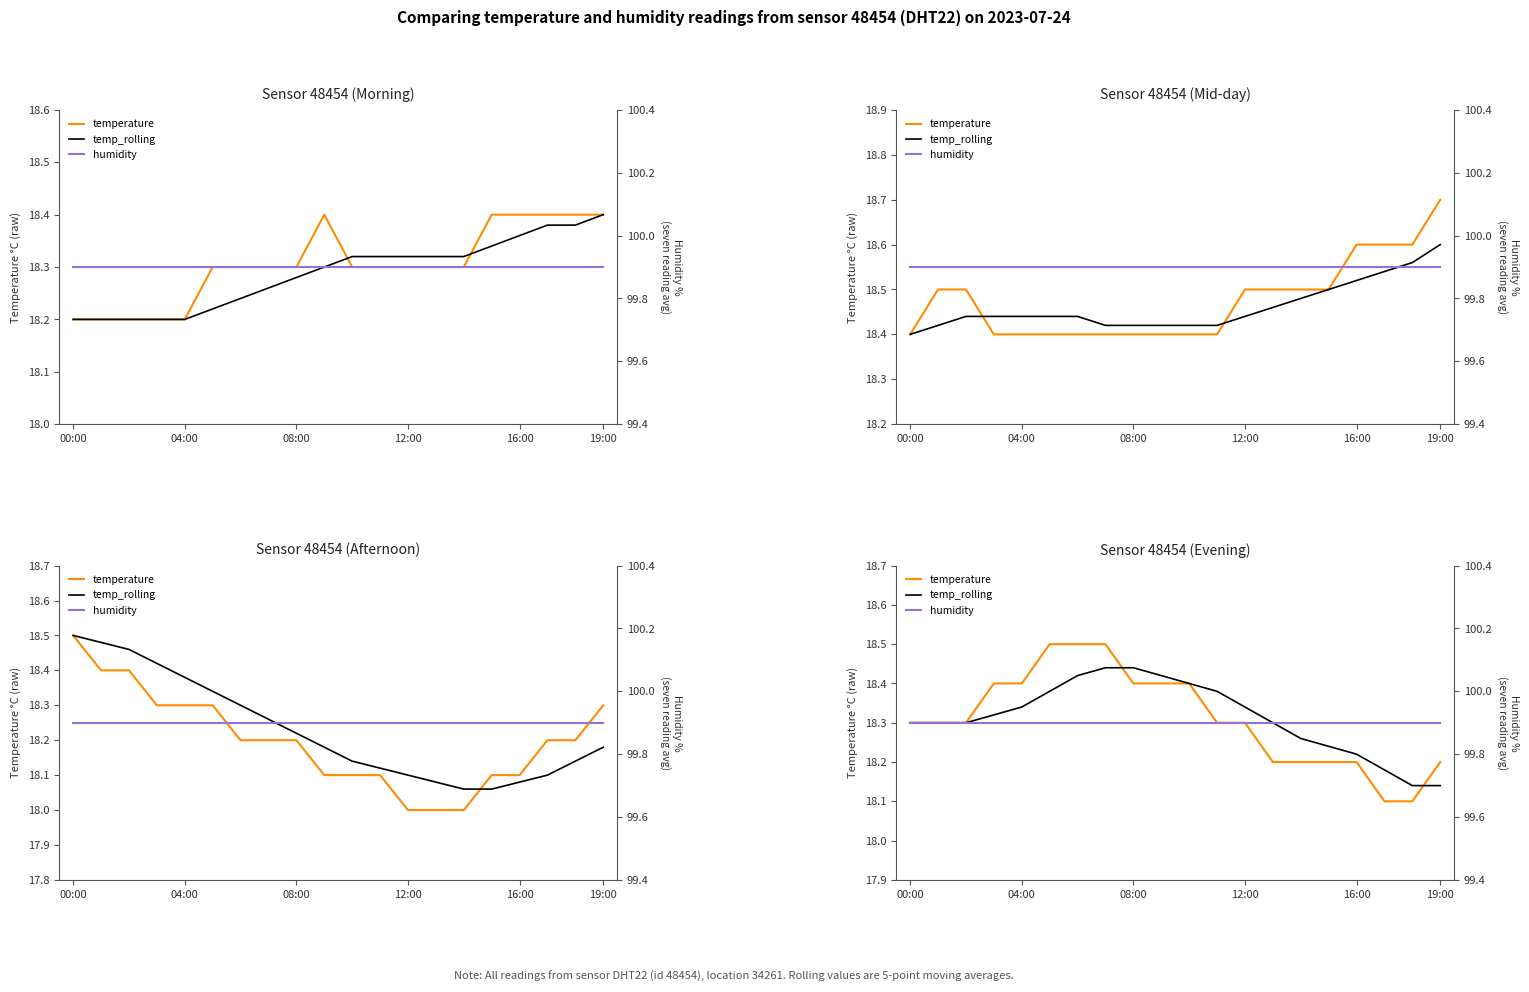

True or false: temperature and humidity intersect in this chart.

False